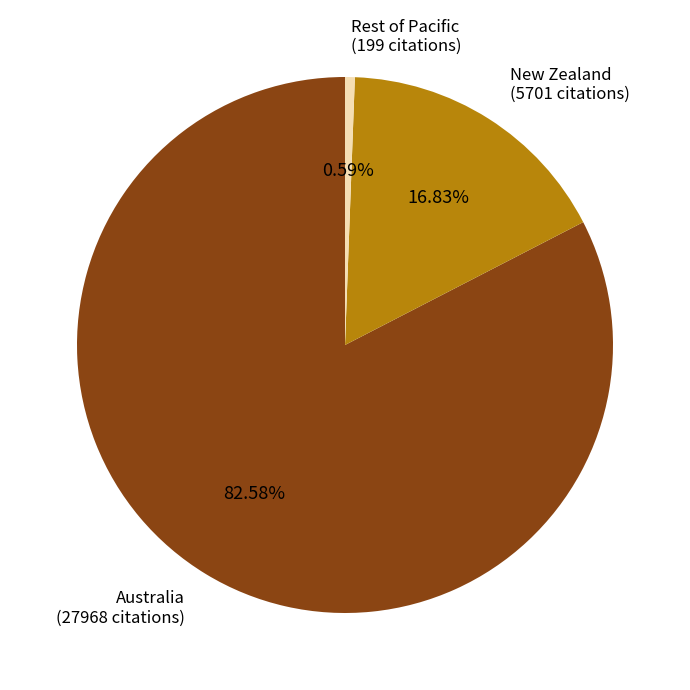

Is there a majority slice in this chart?

Yes